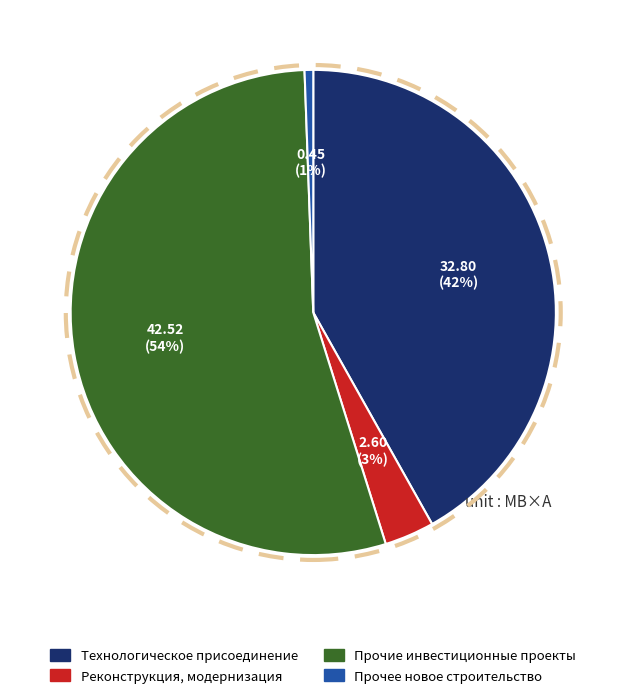

To the nearest percent, what is the average slice percentage?

25%